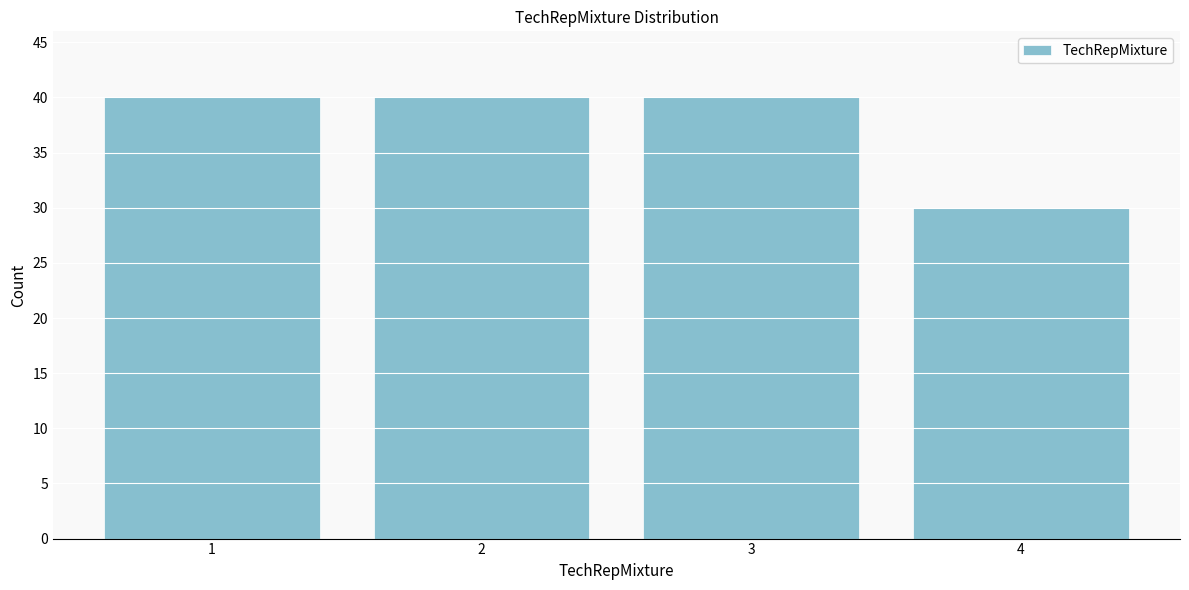

Reading right to left, list all the values displayed in this chart.

30	40	40	40